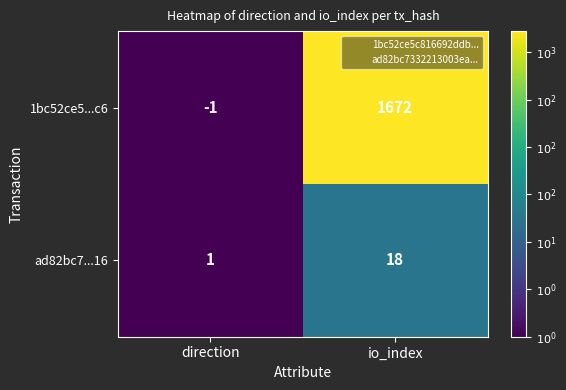

Where is ad82bc7...16 nearest to the value 9?

direction